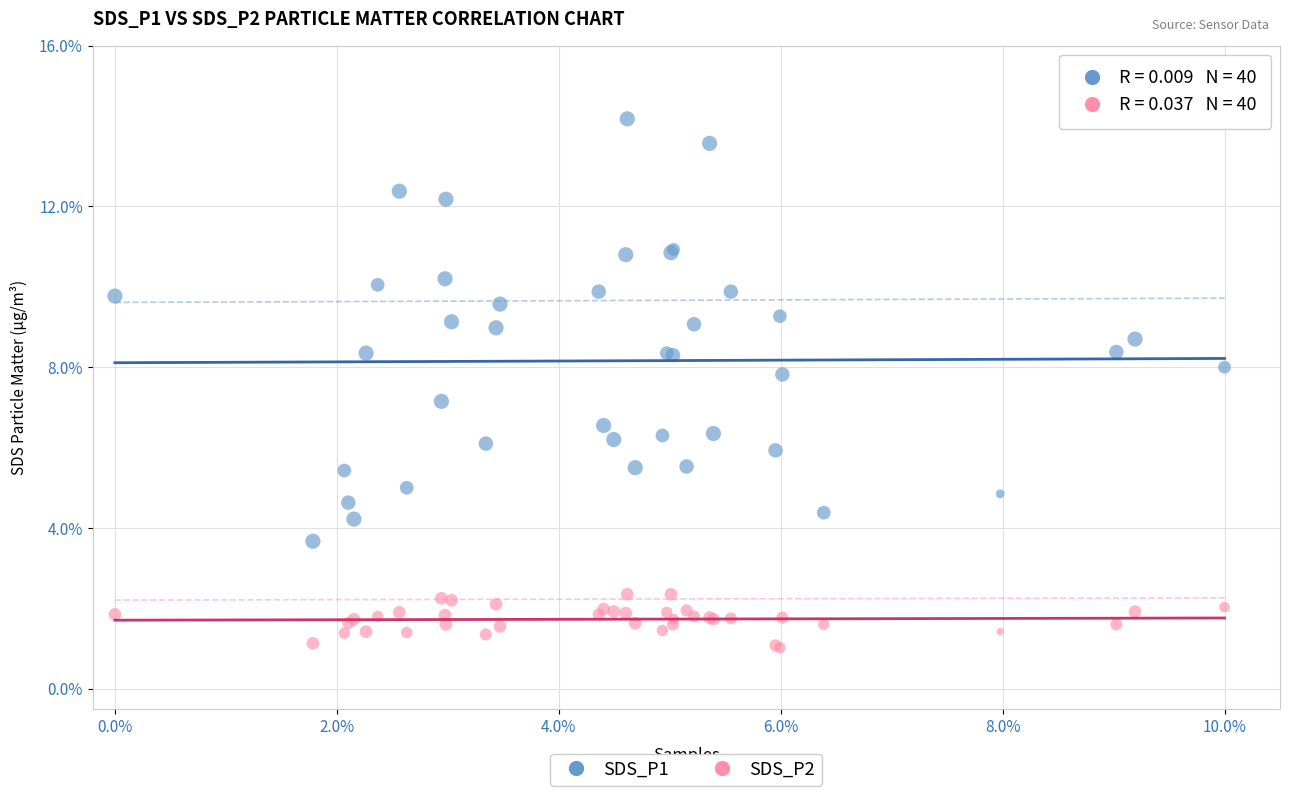

Which series reaches the maximum Y coordinate?

SDS_P1